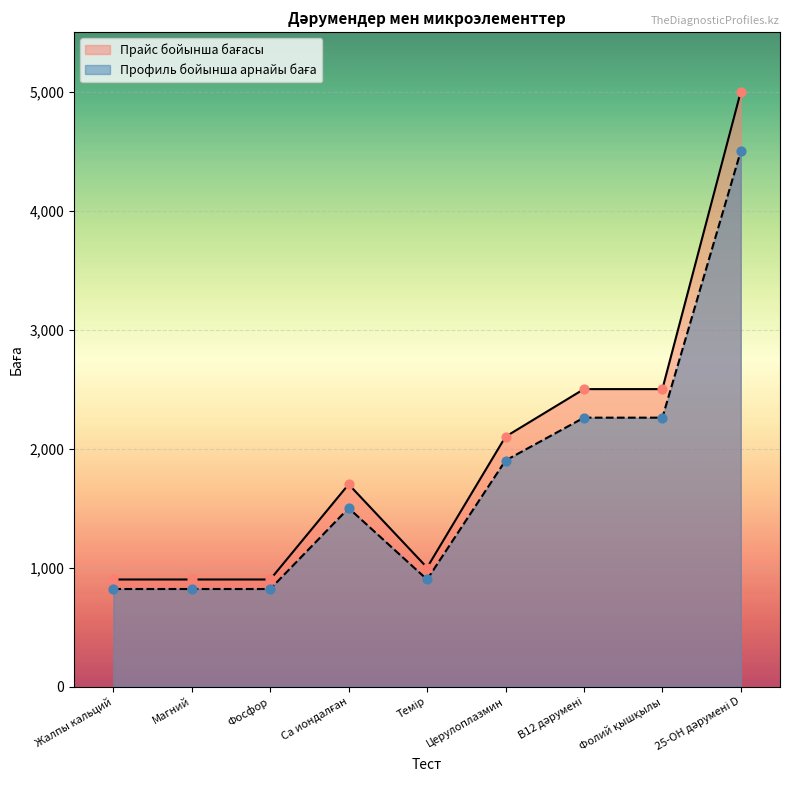

Which series reaches the maximum Y coordinate?

Прайс бойынша бағасы